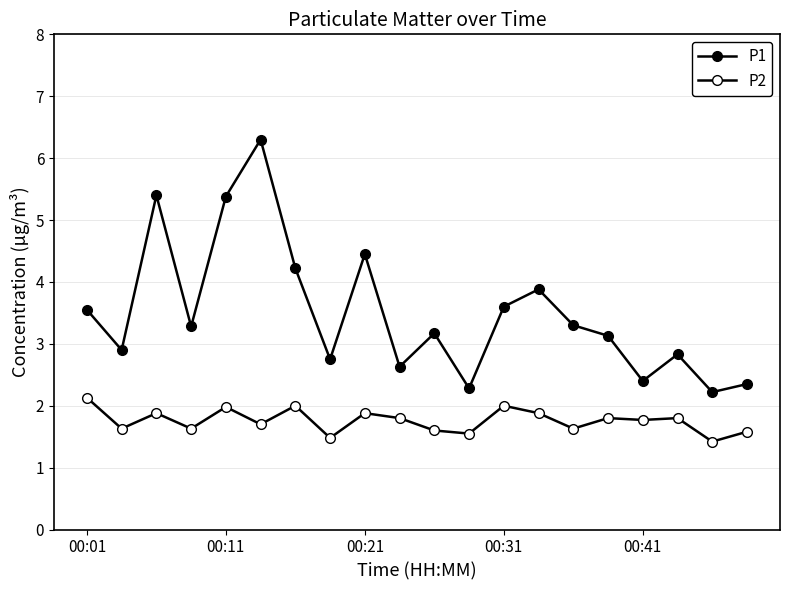

Is this an area chart (filled region under the line)?

No